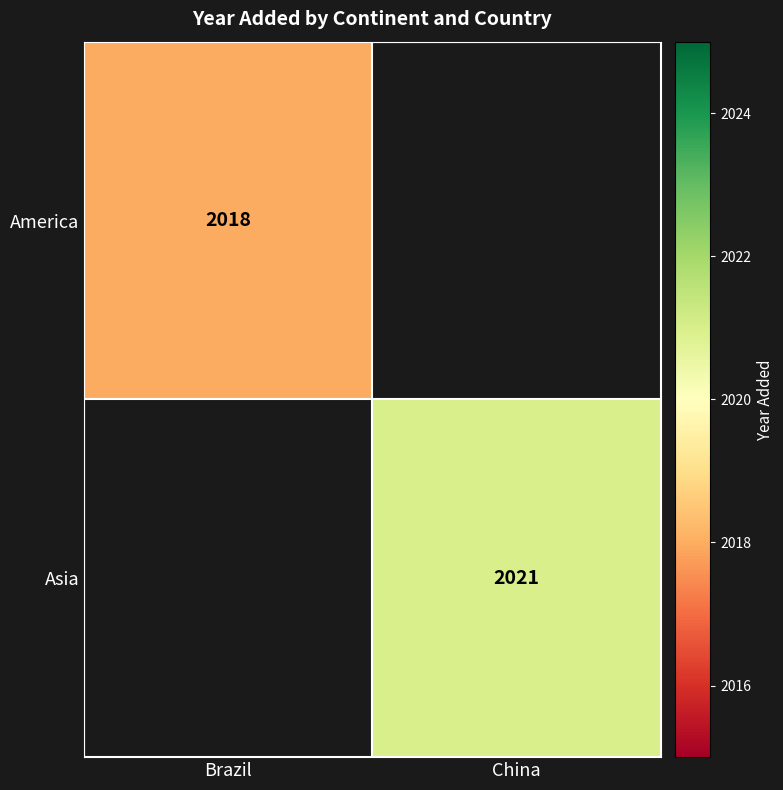

Is it true that Asia equals 2798 at China?

False